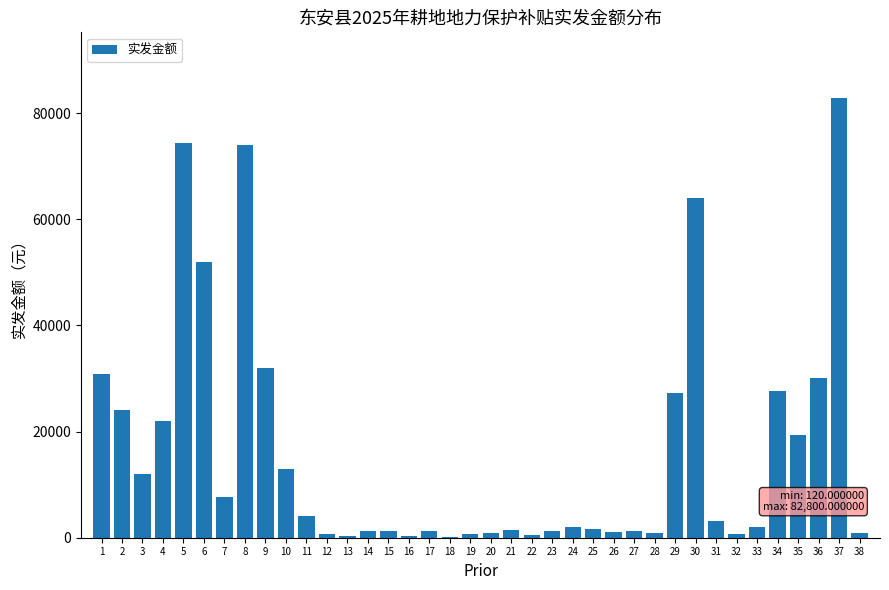

What is the maximum value shown in the chart?

82800